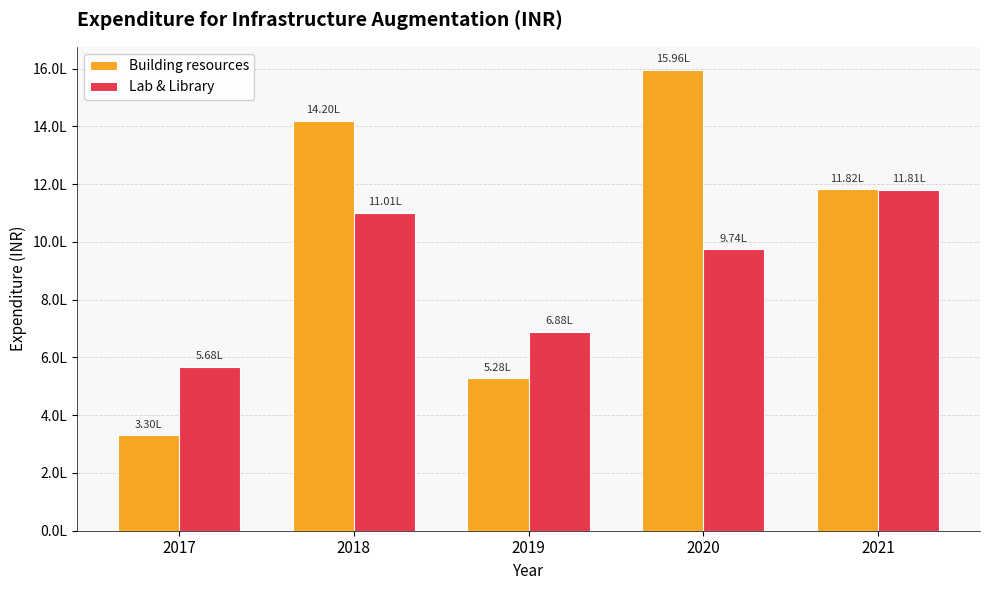

Which has a higher value, 2017 or 2019?

2019